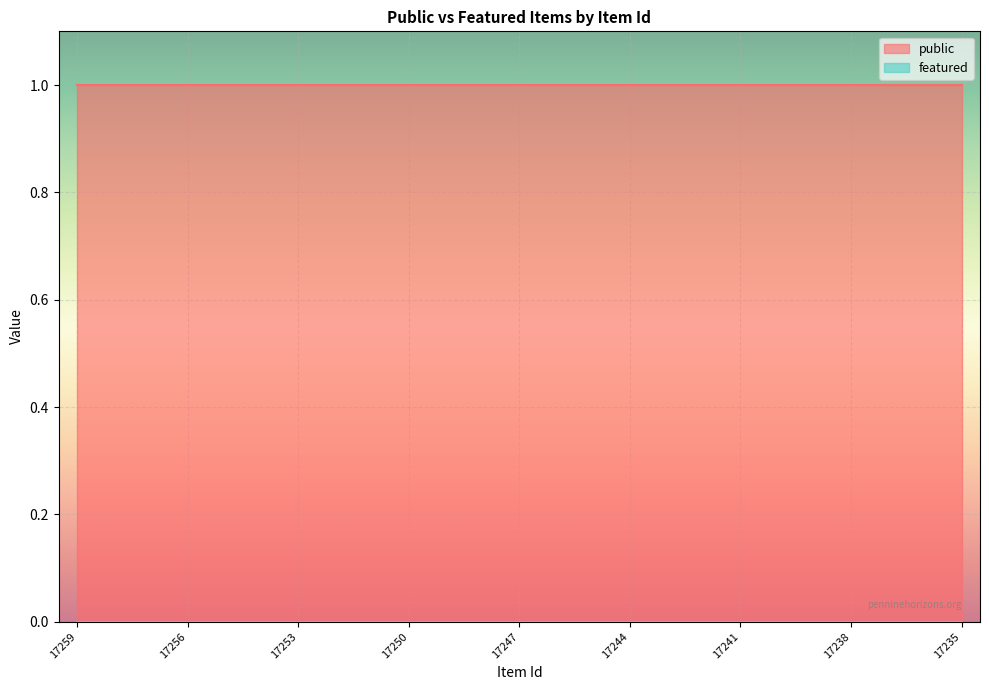

True or false: public has a value of 1 at 17251.

False